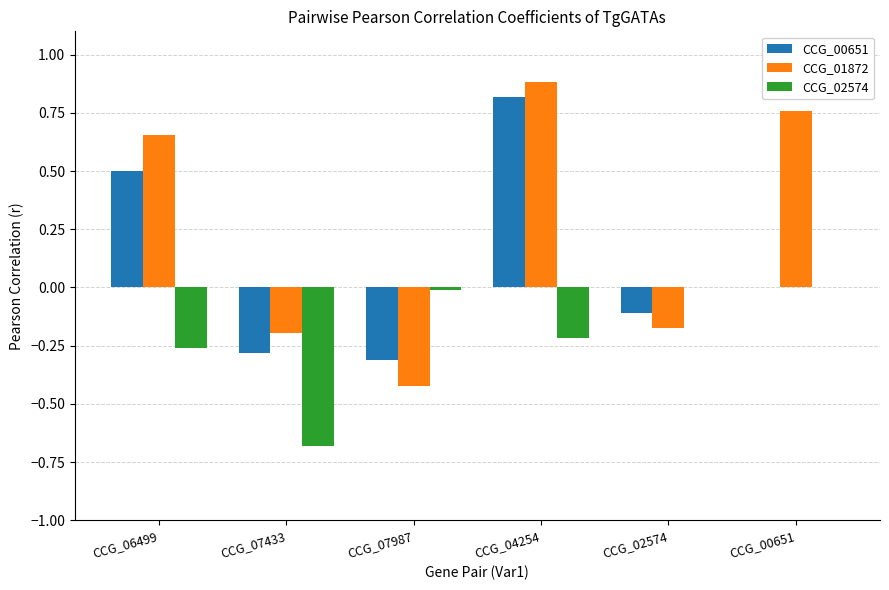

The value of CCG_01872 at CCG_04254 is 1.4. True or false?

False